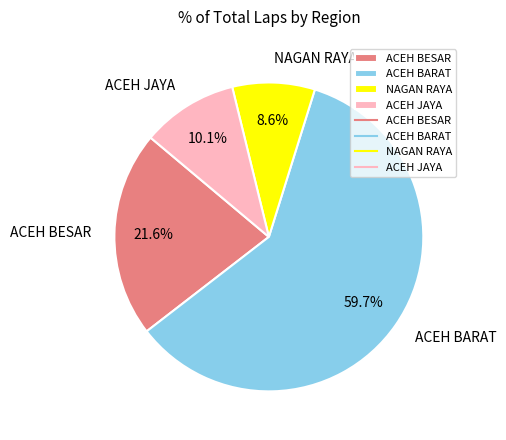

What percentage is NOT represented by ACEH BARAT?

40.3%